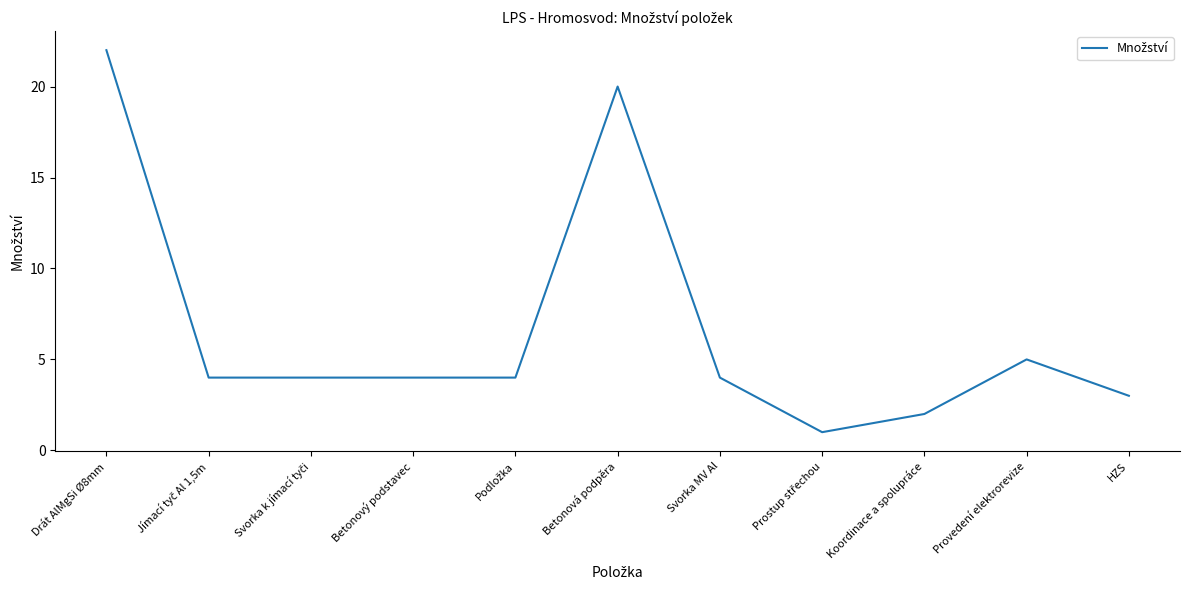

True or false: the data shows 33 at Betonová podpěra.

False